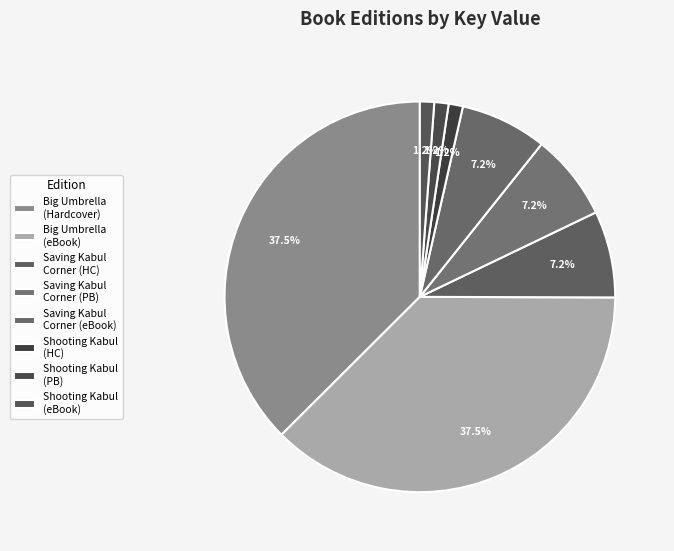

To the nearest percent, what is the difference between the largest and smallest slice percentages?

36%